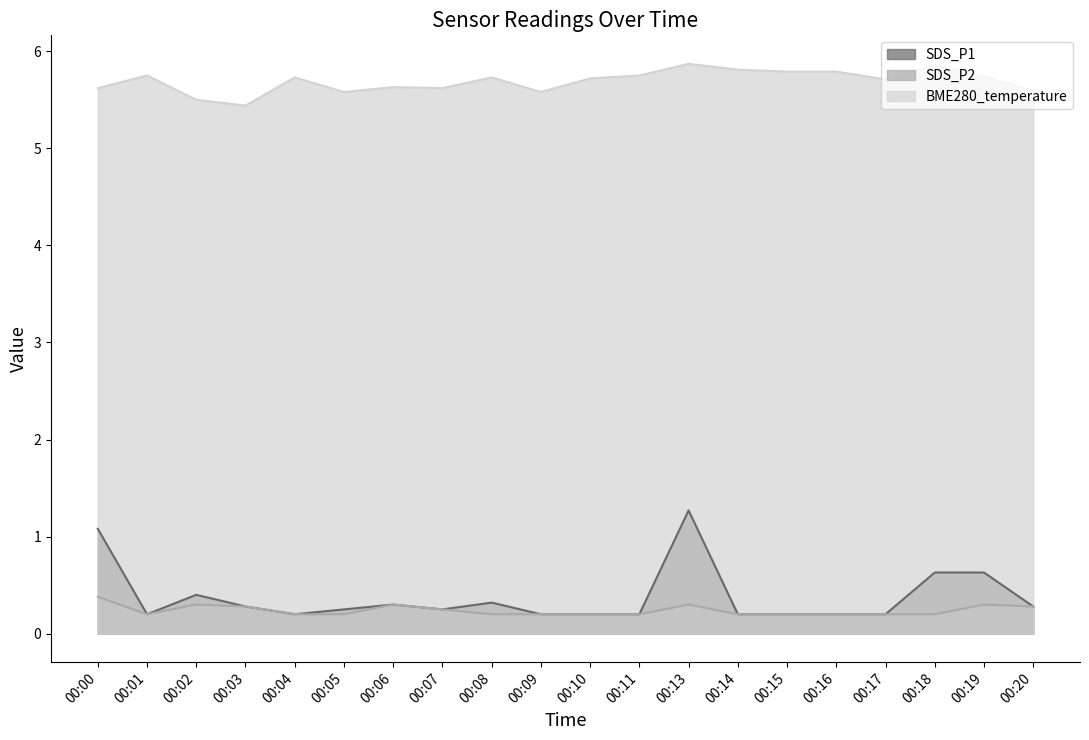

List the labels in order of SDS_P2 value, largest first.

00:00, 00:02, 00:06, 00:13, 00:19, 00:03, 00:20, 00:07, 00:01, 00:04, 00:05, 00:08, 00:09, 00:10, 00:11, 00:14, 00:15, 00:16, 00:17, 00:18